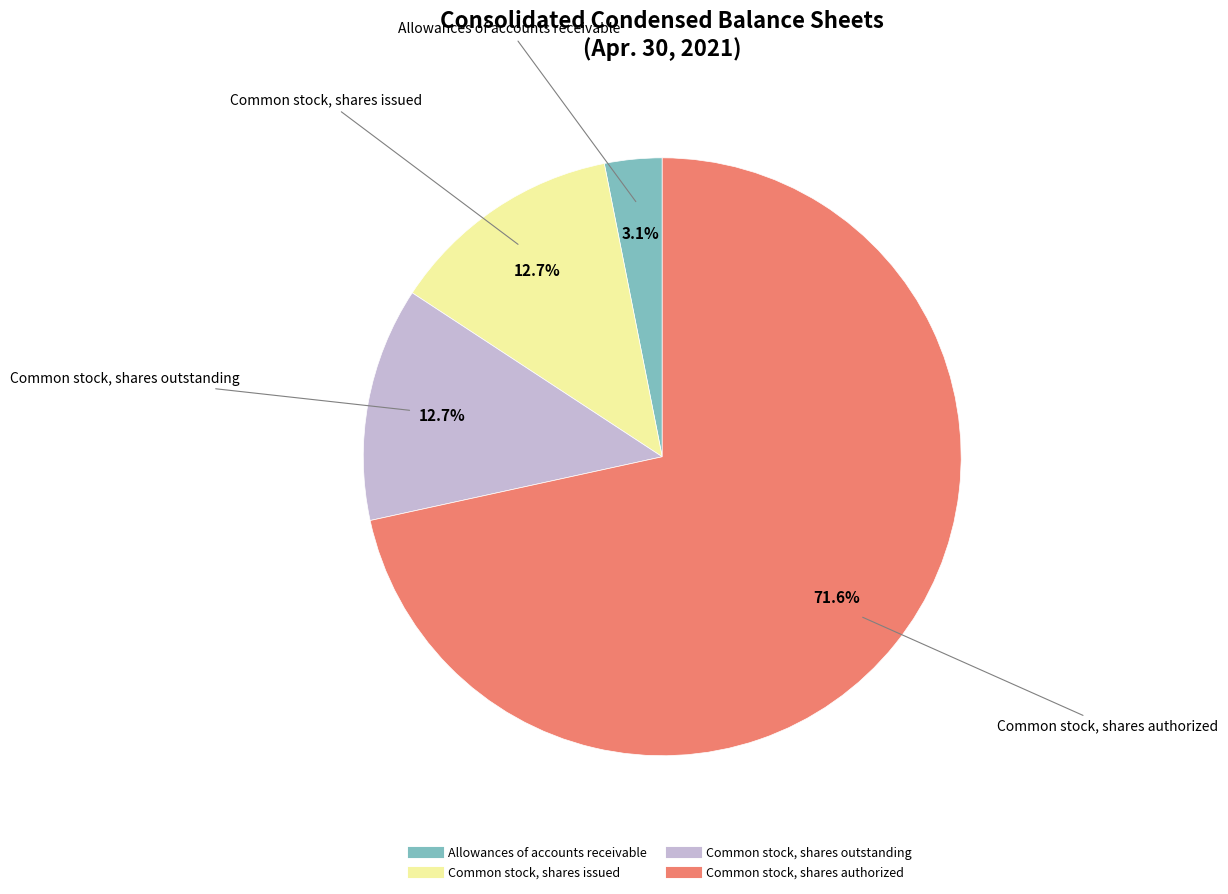

To the nearest percent, what is the difference between the largest and smallest slice percentages?

68%